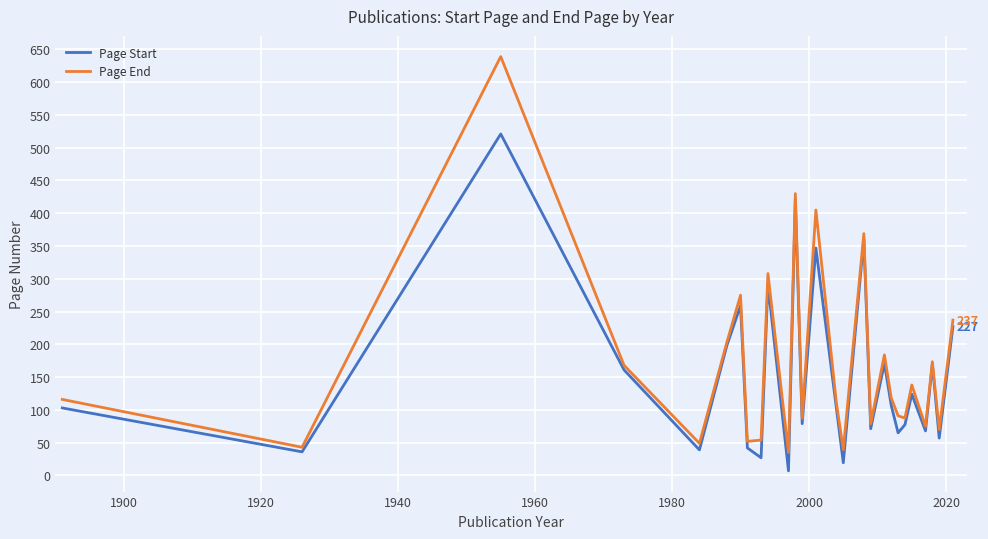

Which series has the widest spread of values?

Page End